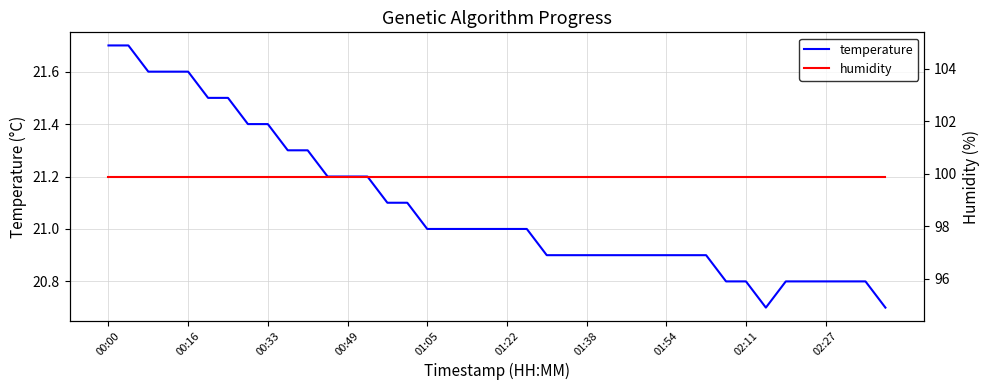

What is the sum of the humidity values at 28 and 11?

199.8